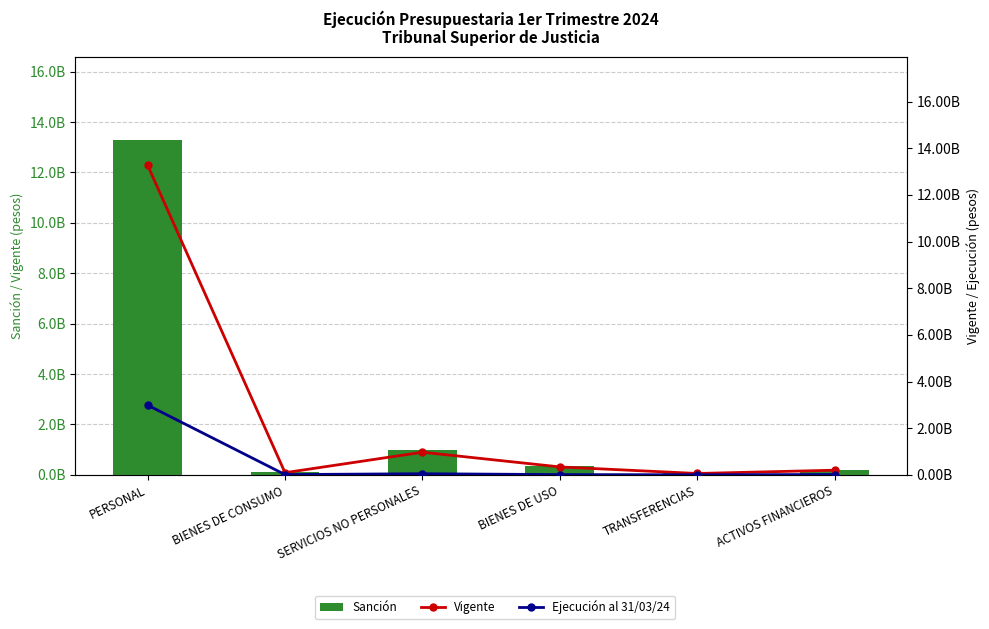

The Sanción series shows 671263583.2 at SERVICIOS NO PERSONALES. True or false?

False